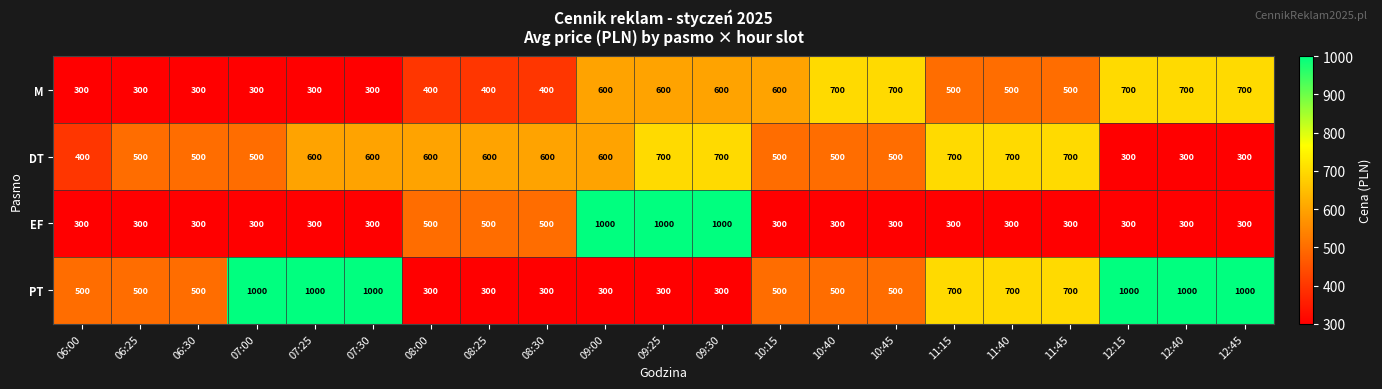

How many series are shown in this chart?

4